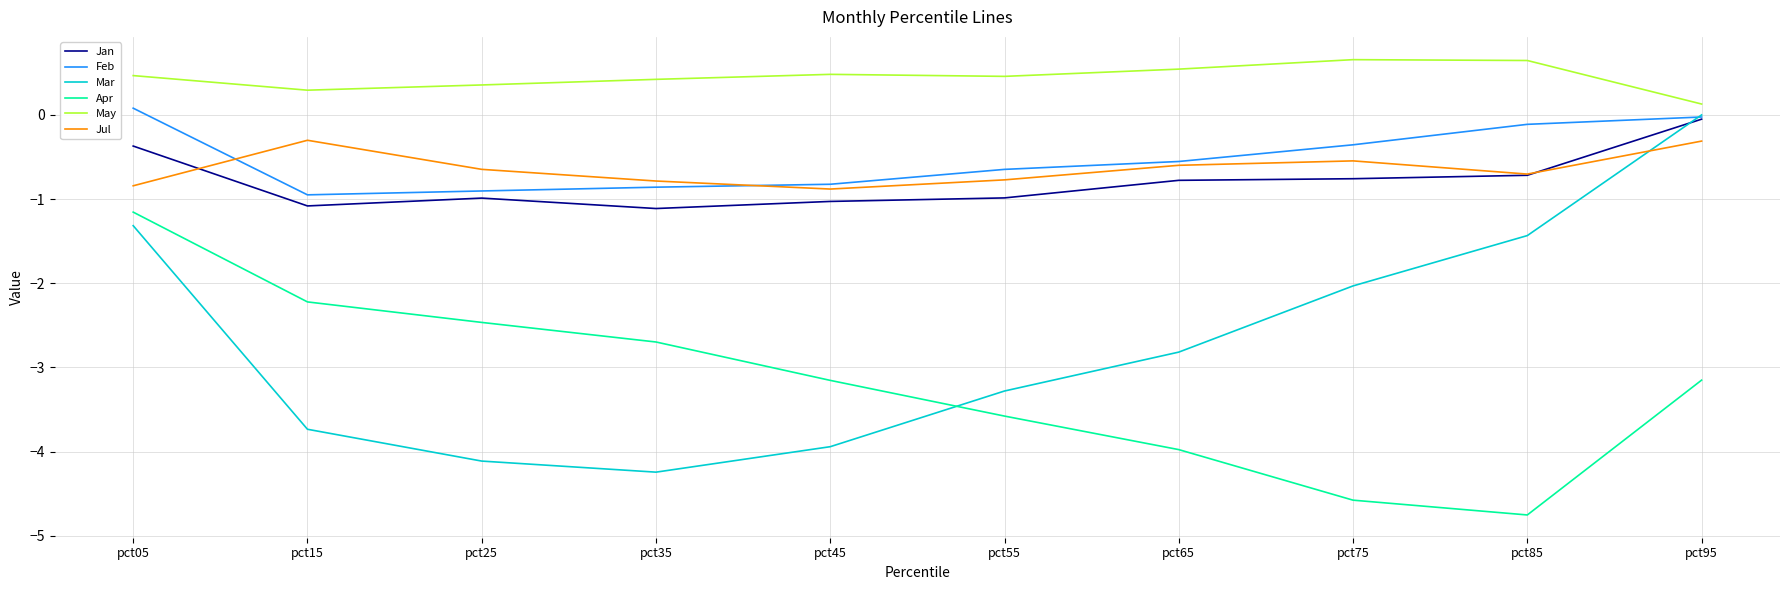

What is the total value across all series at pct75?

-7.6